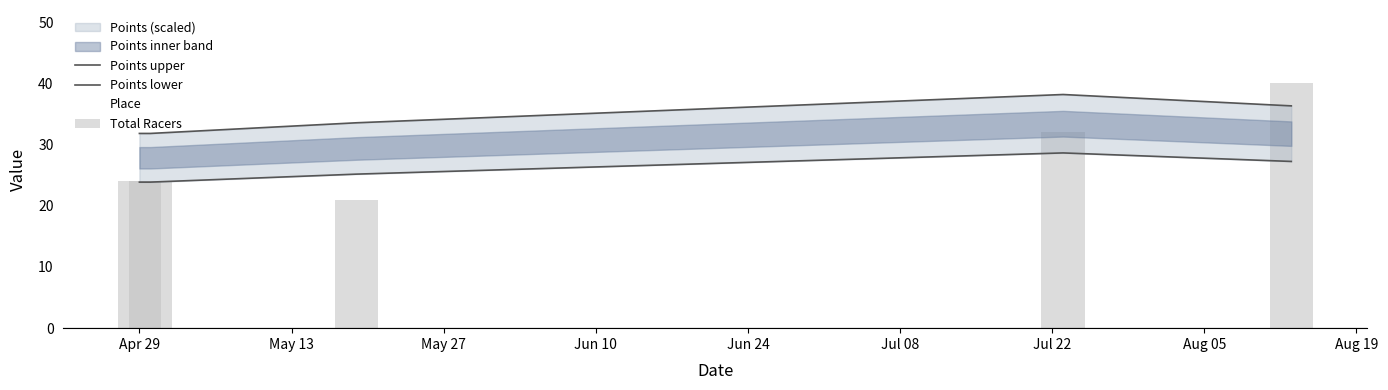

Are the bars horizontal?

No